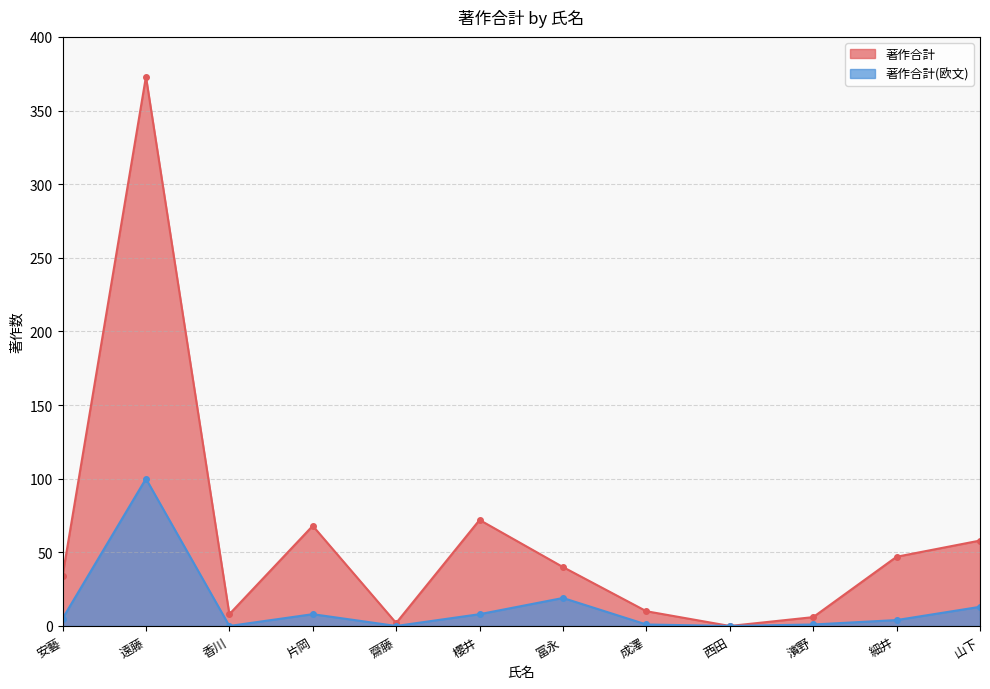

True or false: 著作合計 has more than 2 interior local peaks.

True